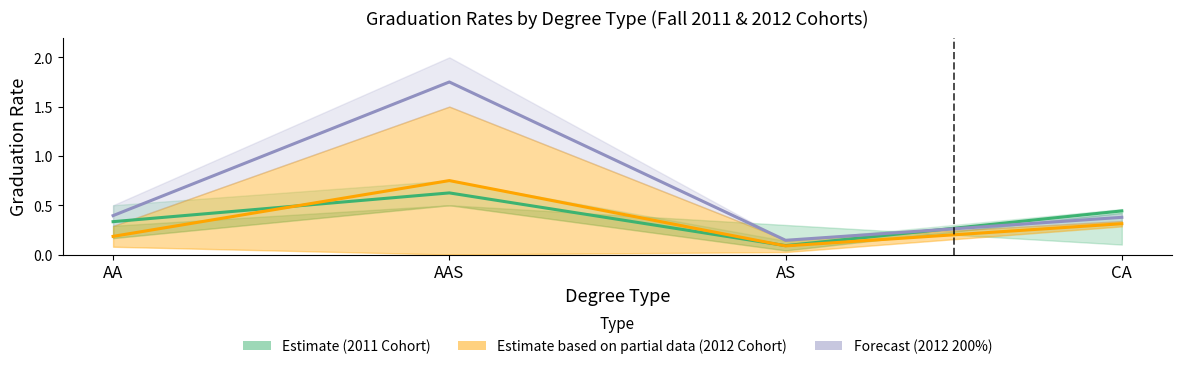

How many interior local valleys does the Forecast (2012 200%) series have?

1